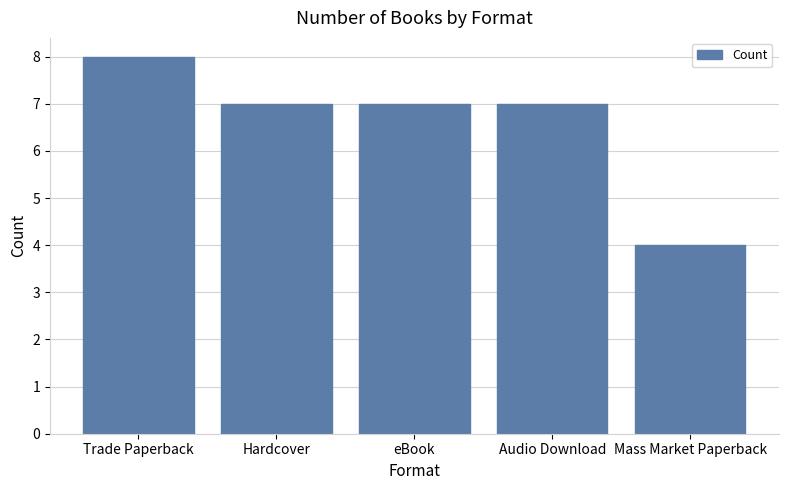

Reading right to left, transcribe all the data shown in this chart.

4	7	7	7	8